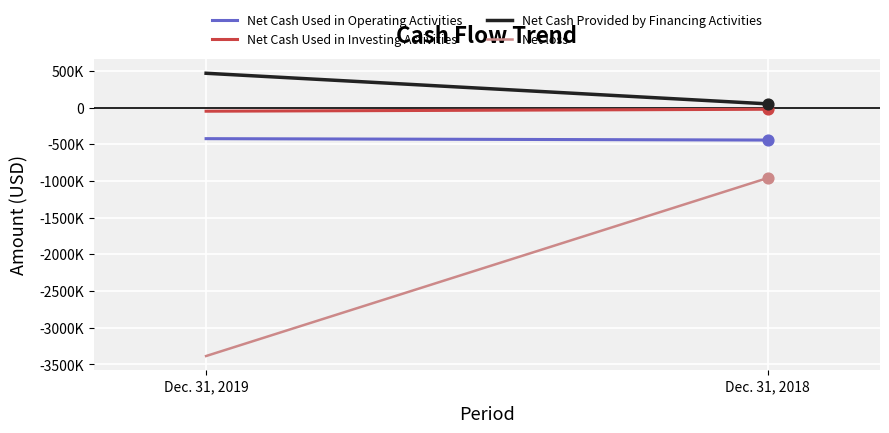

Is the value of Net Cash Used in Investing Activities at Dec. 31, 2019 greater than the value of Net loss at Dec. 31, 2019?

Yes